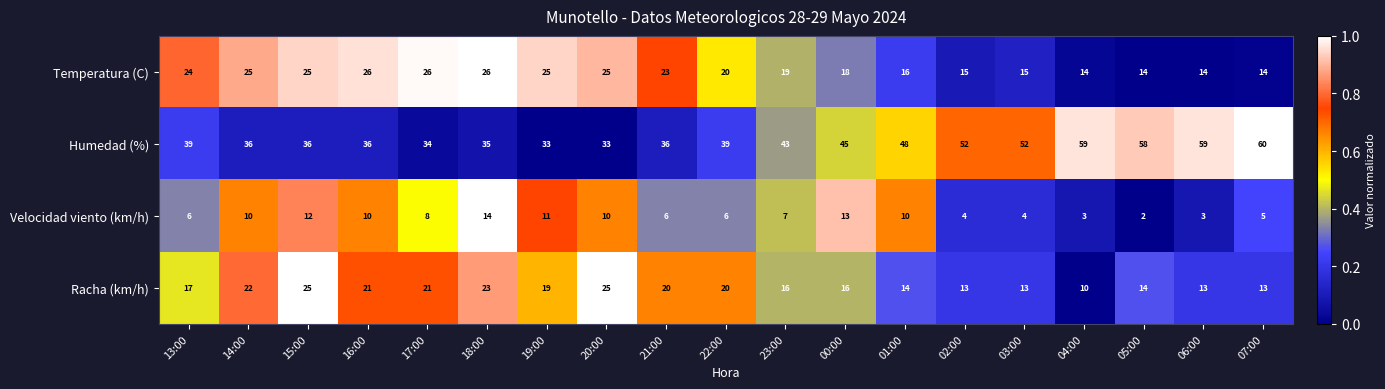

How many distinct data groups are displayed?

4